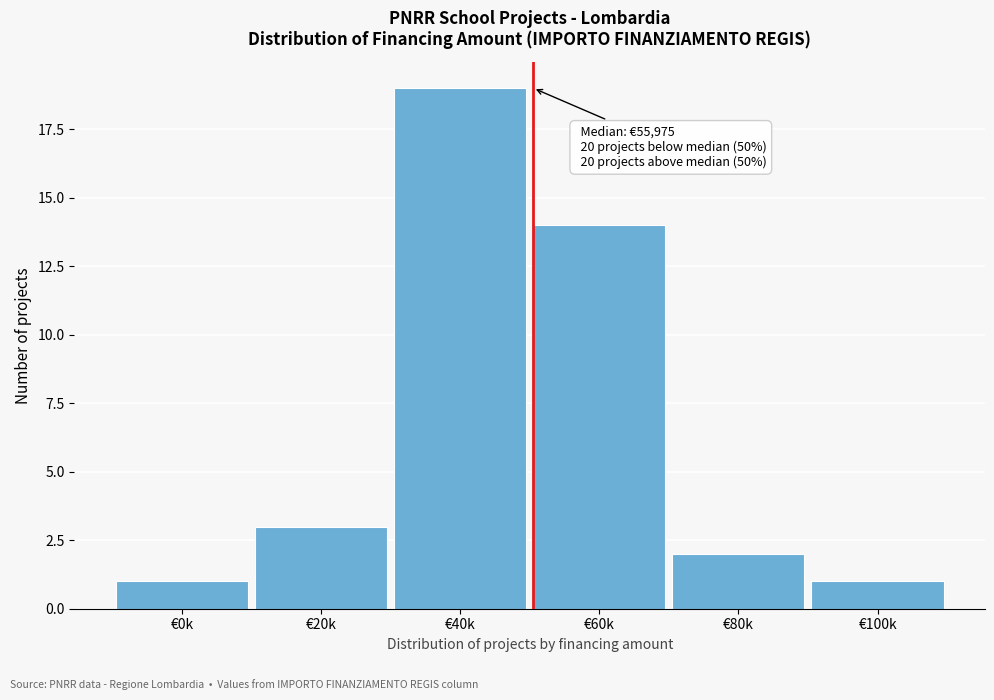

Reading left to right, what are all the values shown in this chart?

1	3	19	14	2	1